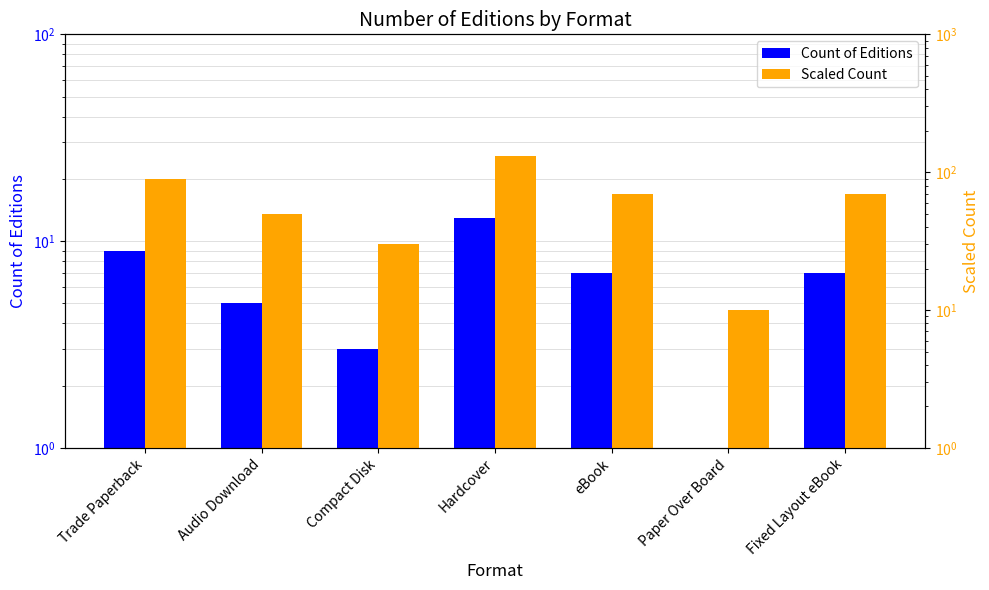

What position from the left is eBook?

5